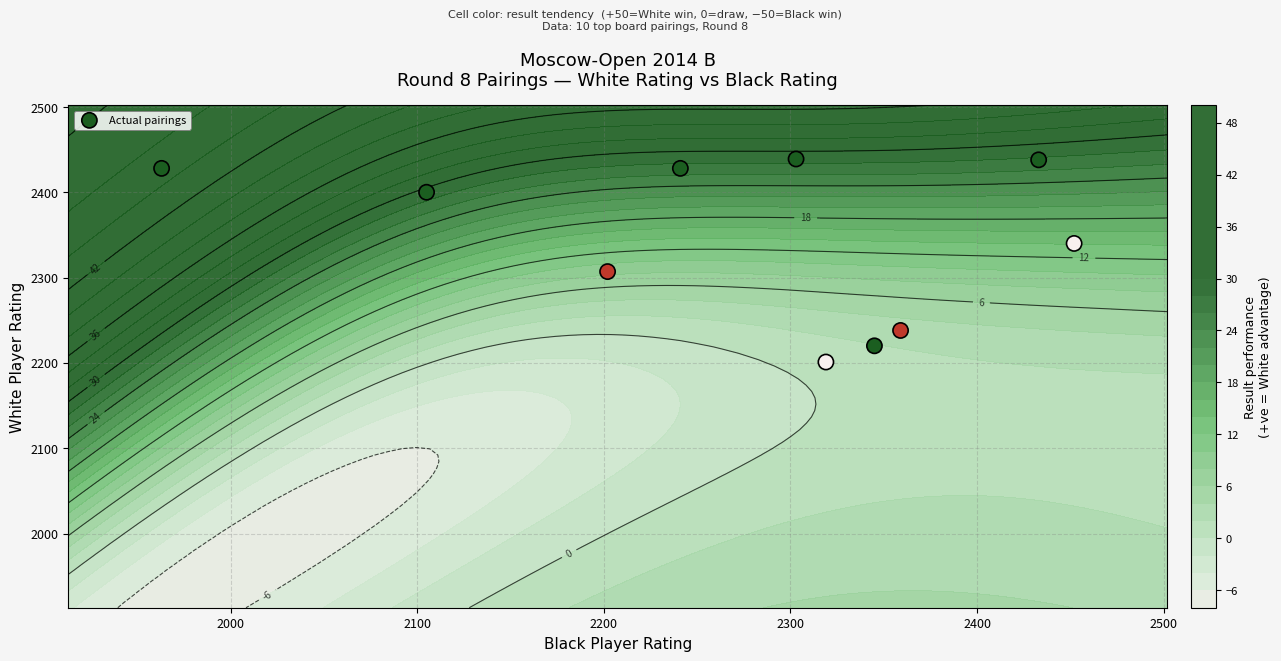

How many values are below 2400?

5